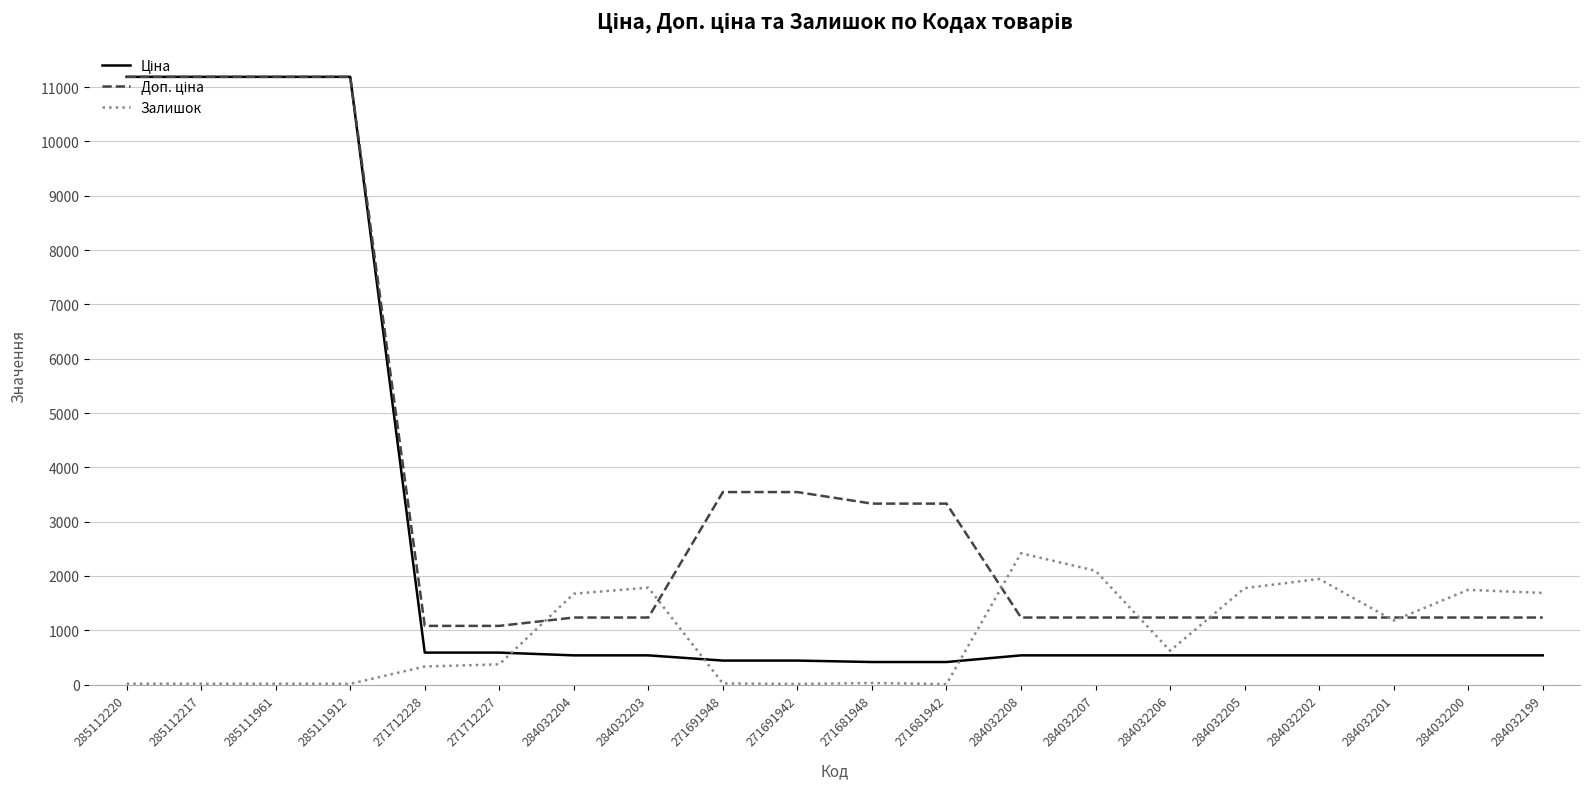

What is the difference between the highest and lowest values at 284032201?

696.4